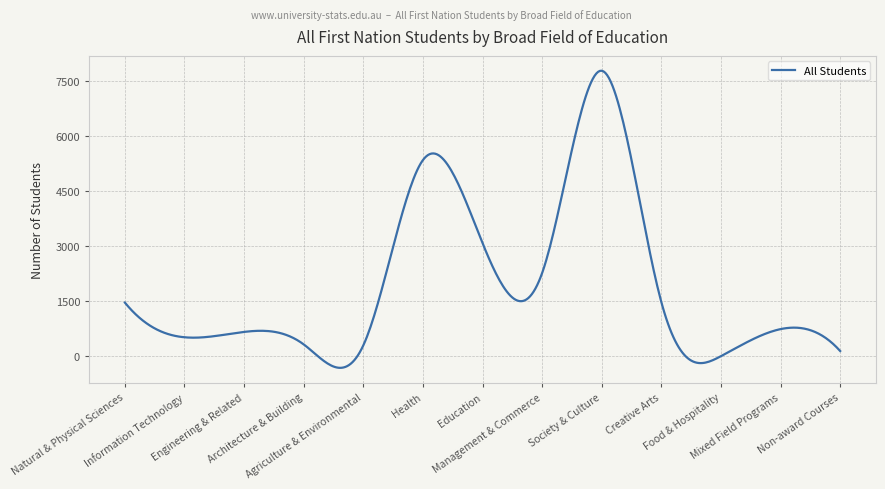

What is the smallest value displayed?

-309.6